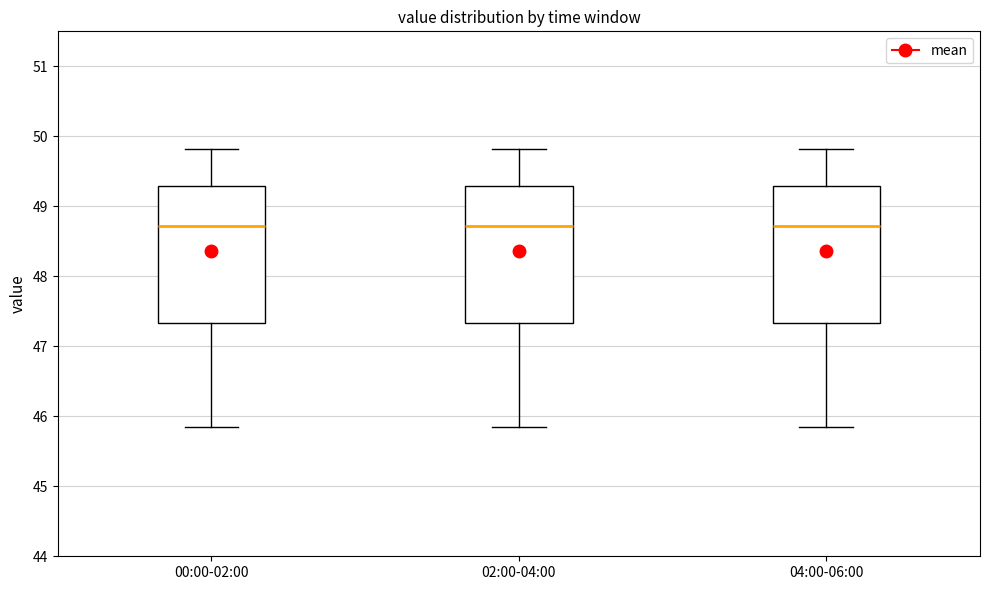

Reading left to right, transcribe this box plot: for each box, give where its median line is, the range the box spans, and where its two whiskers end, as read against the y-axis. The values are not printed on the chart, so give them approximately, as read against the axis.

00:00-02:00: median 48.7, box 47.3 to 49.3, whiskers 45.8 to 49.8
02:00-04:00: median 48.7, box 47.3 to 49.3, whiskers 45.8 to 49.8
04:00-06:00: median 48.7, box 47.3 to 49.3, whiskers 45.8 to 49.8